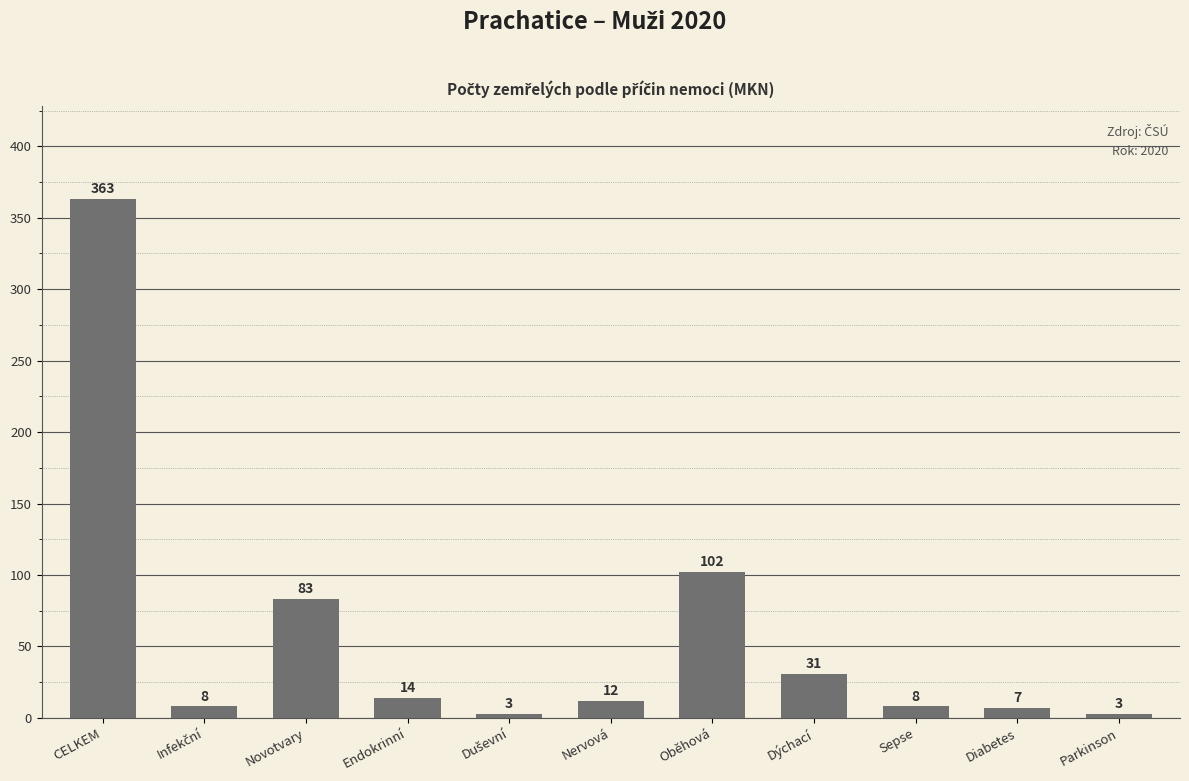

At which label does the data first exceed 12?

CELKEM